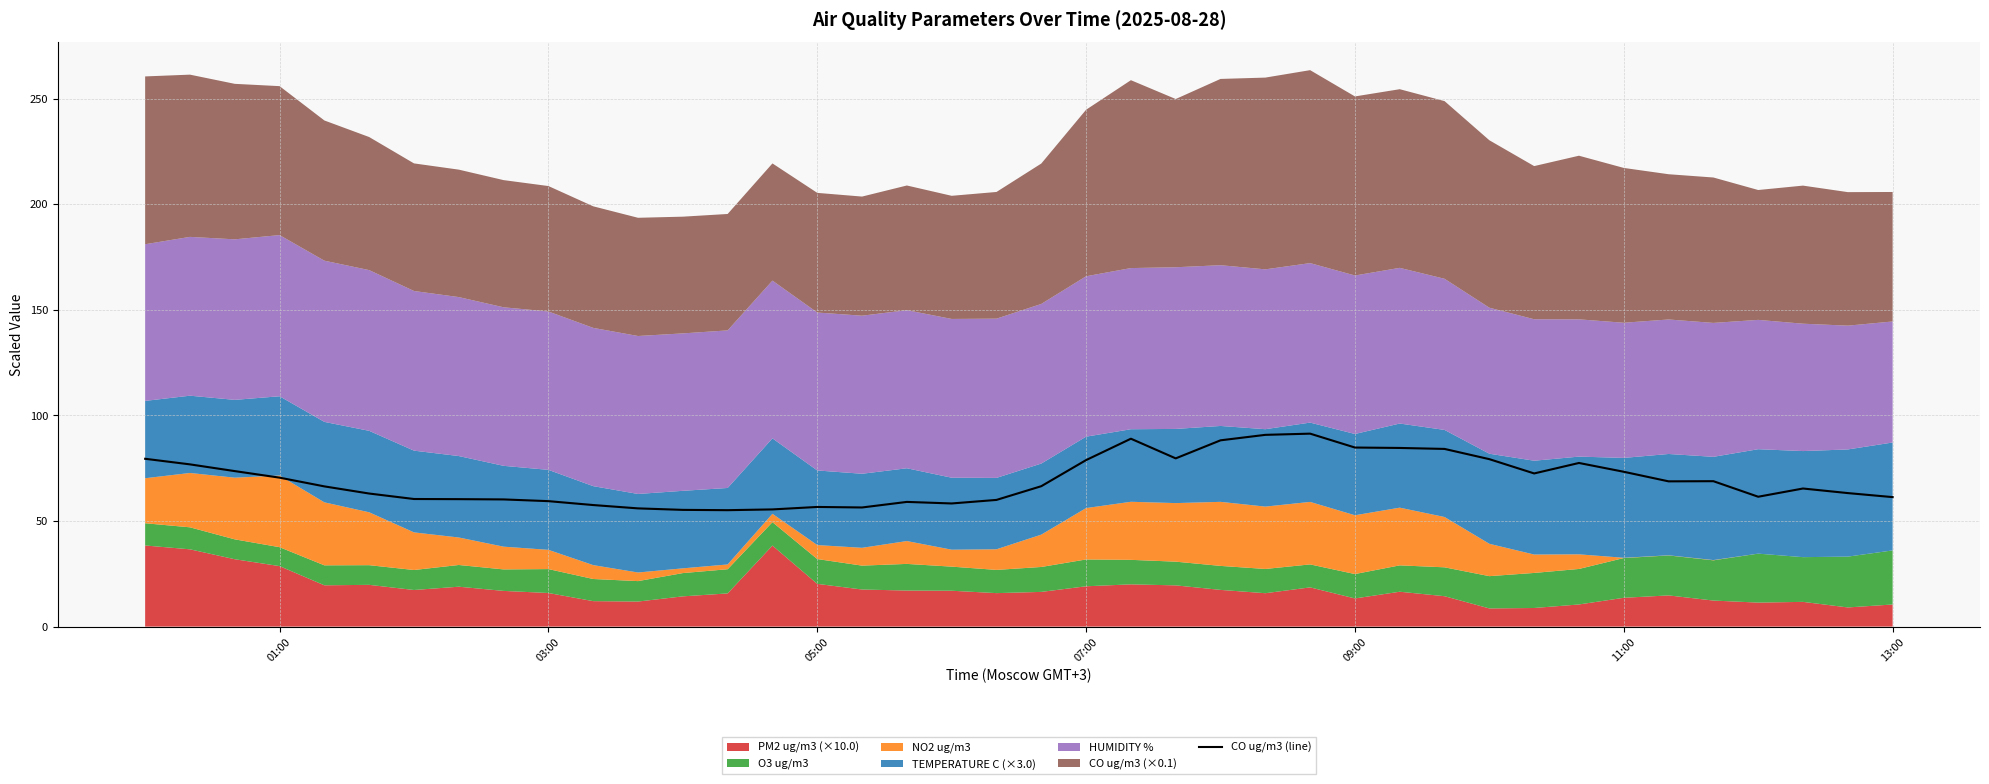

What is the lowest value of the CO ug/m3 (line) series?

55.1